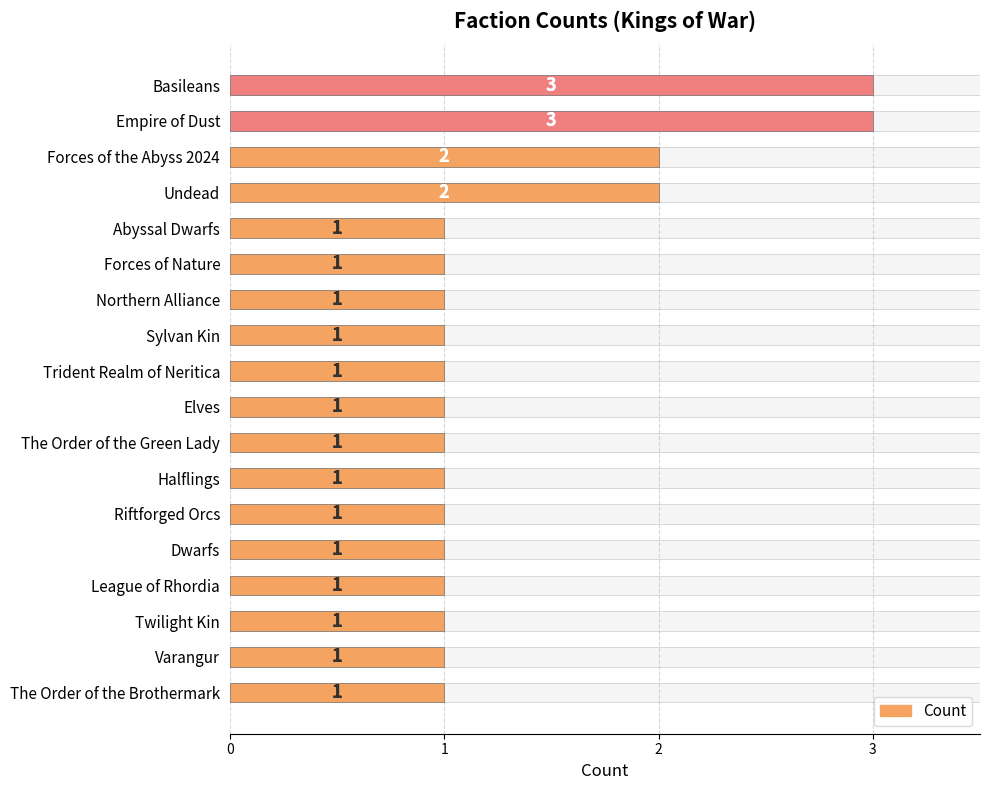

Reading right to left, list all the values displayed in this chart.

1	1	1	1	1	1	1	1	1	1	1	1	1	1	2	2	3	3